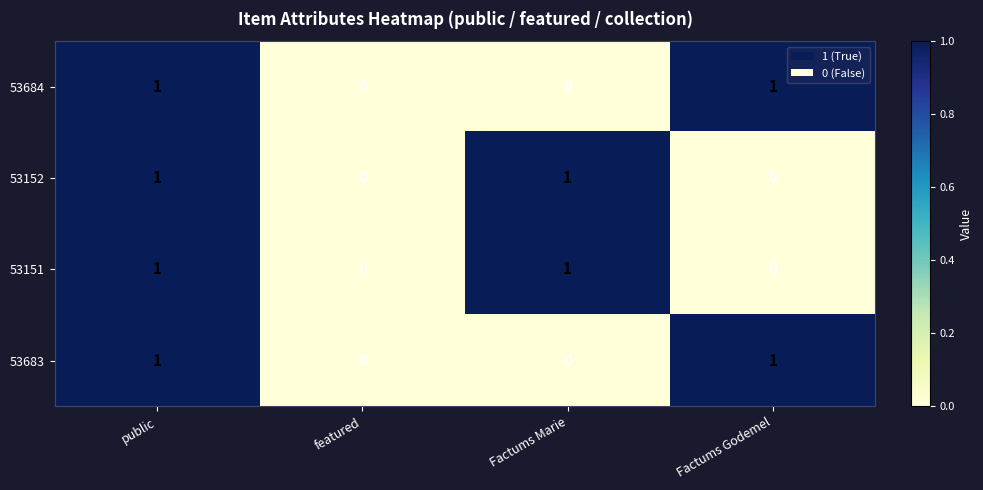

Is it true that 53683 equals 1 at featured?

False